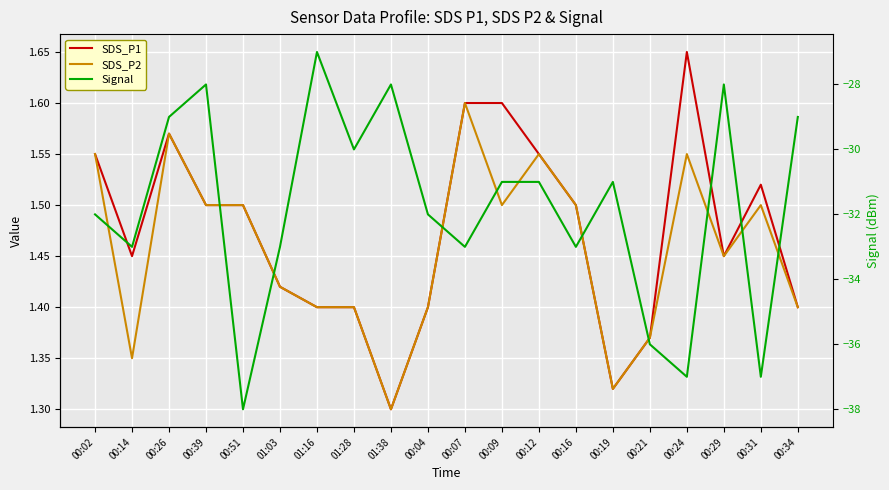

How many distinct data groups are displayed?

3